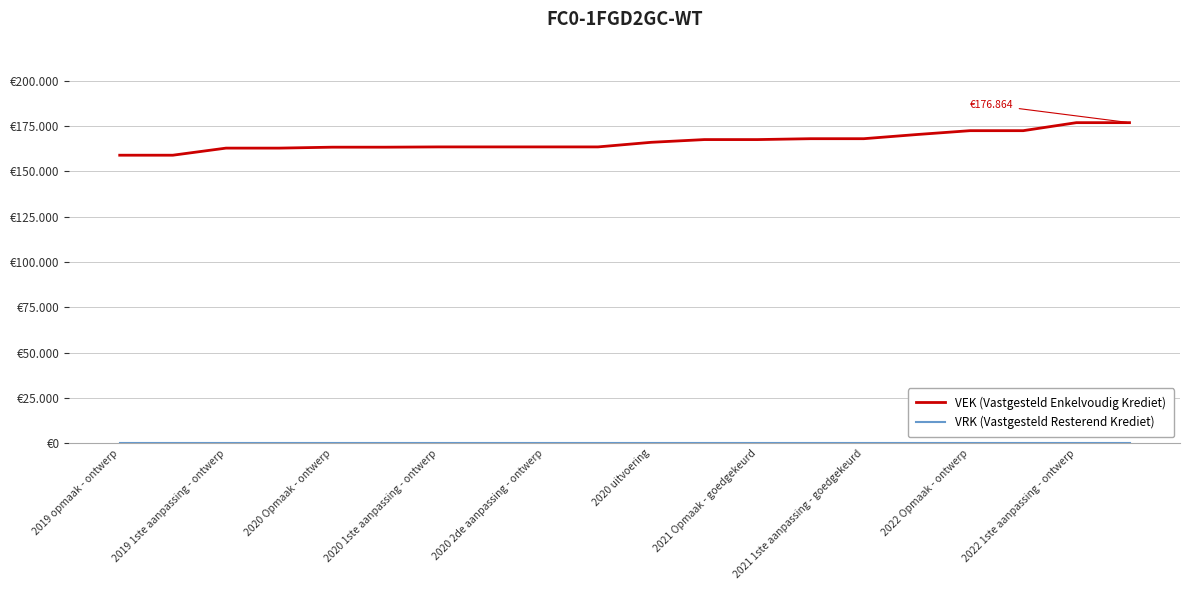

Is this an area chart (filled region under the line)?

No